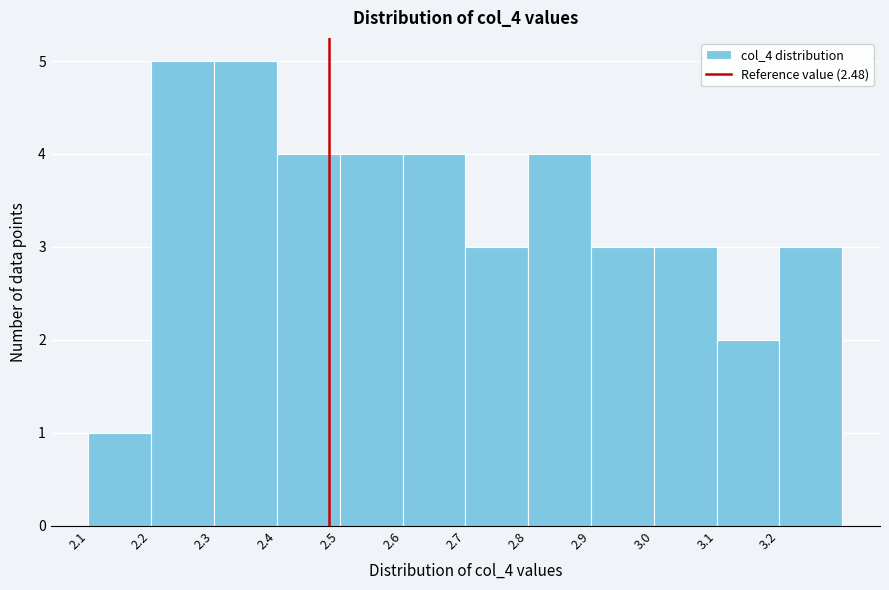

How tall is the bar that spans 2.3 to 2.4 on the x-axis? The values are not printed on the chart, so give them approximately, as read against the axis.

5